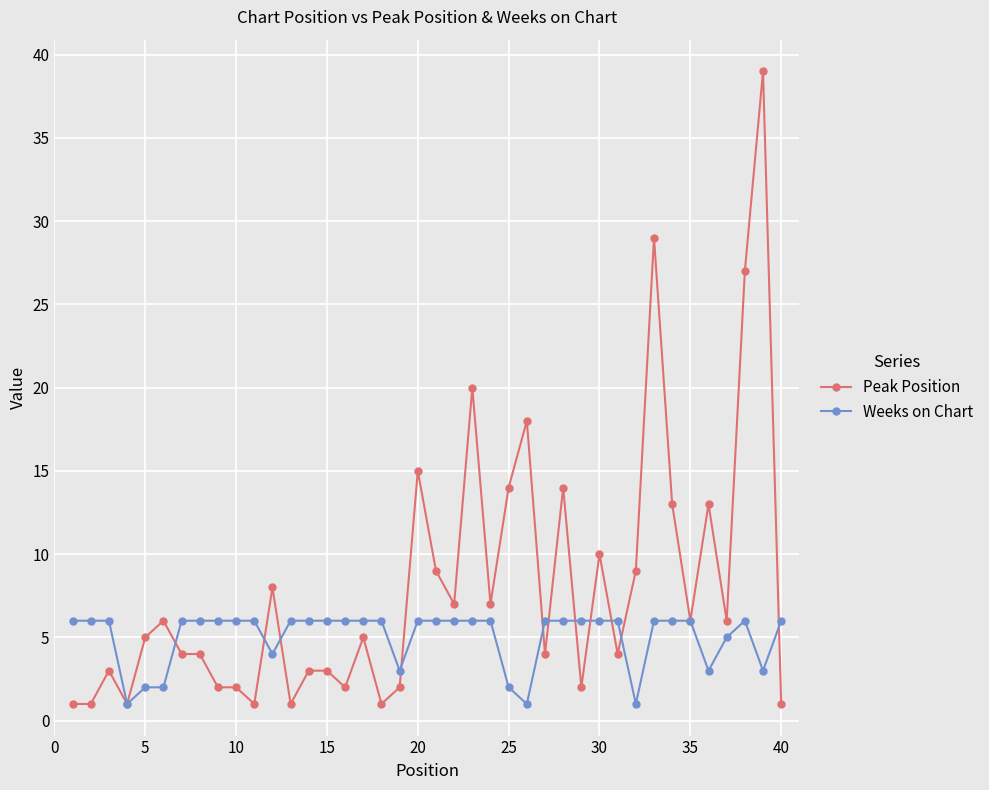

What is the difference between the second highest and second lowest values in the Peak Position series?

28